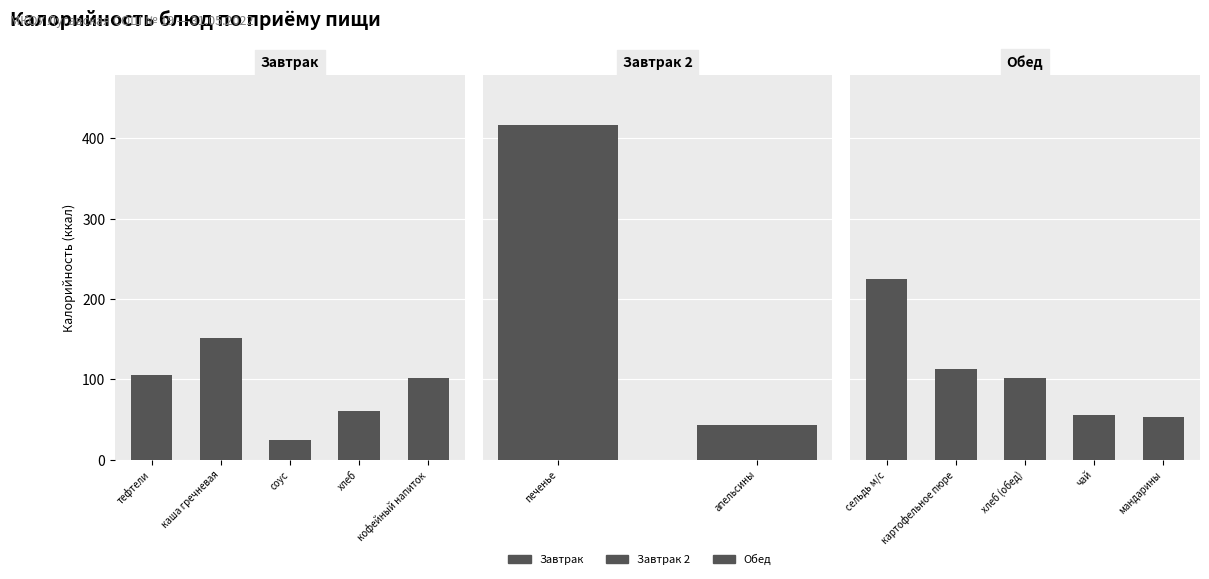

What is the difference between the maximum and second lowest values?

374